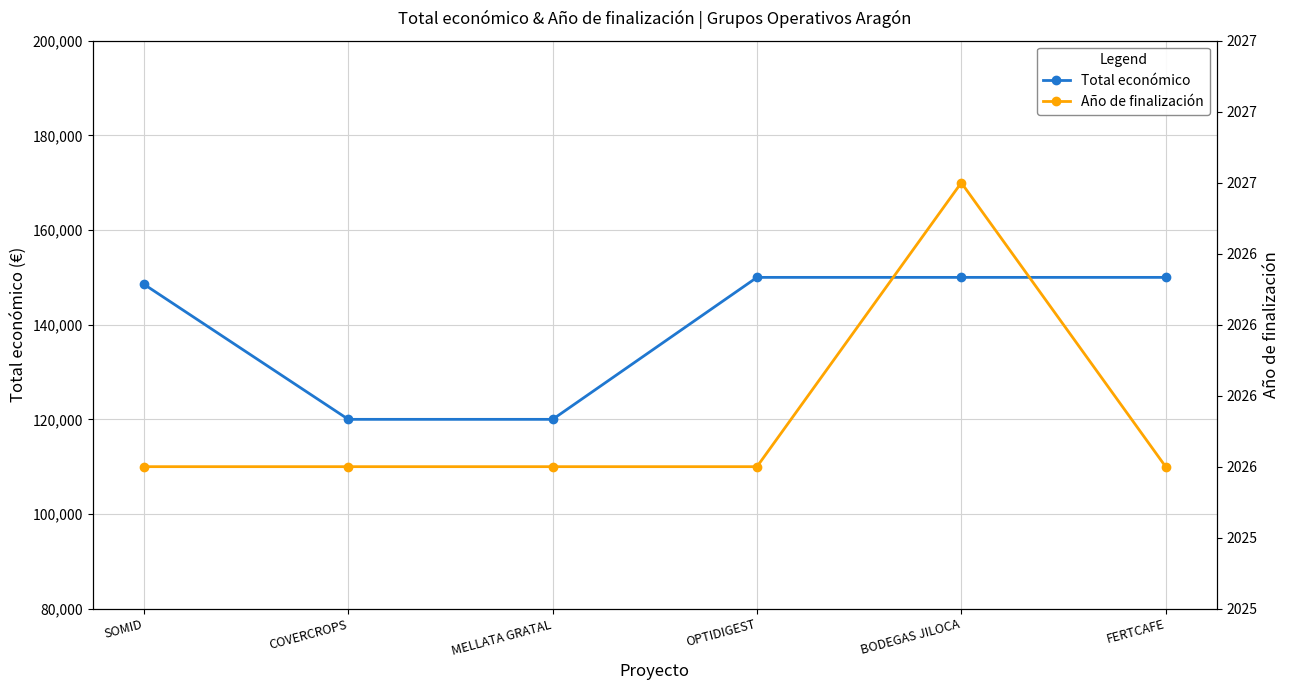

Rank the series by their maximum value, from highest to lowest.

Total económico, Año de finalización